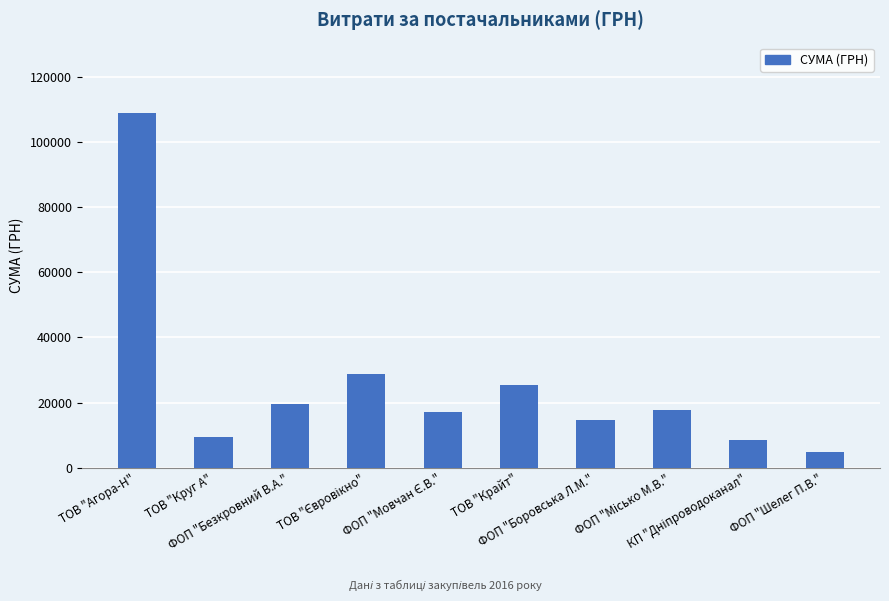

What is the sum of all values?

254487.0